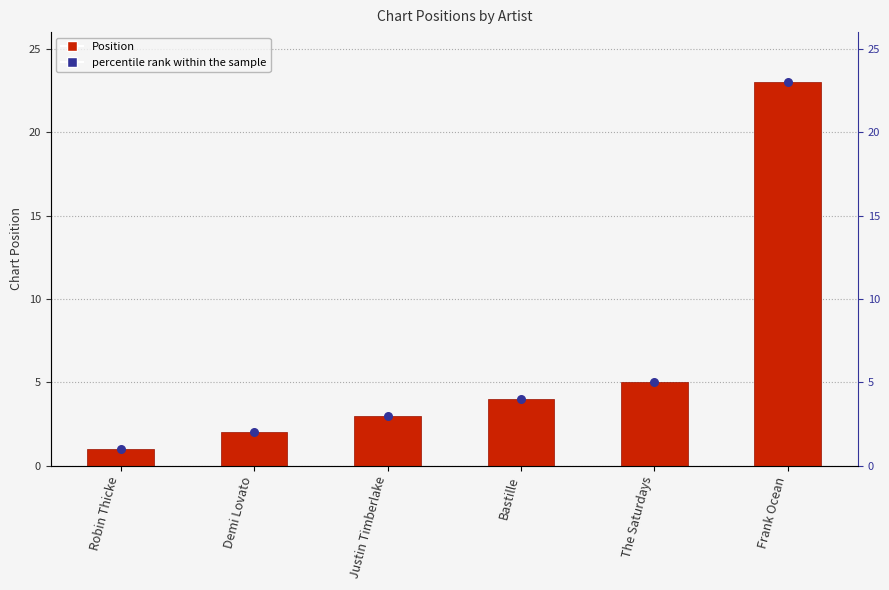

What are all the series names shown in the legend?

Position, percentile rank within the sample